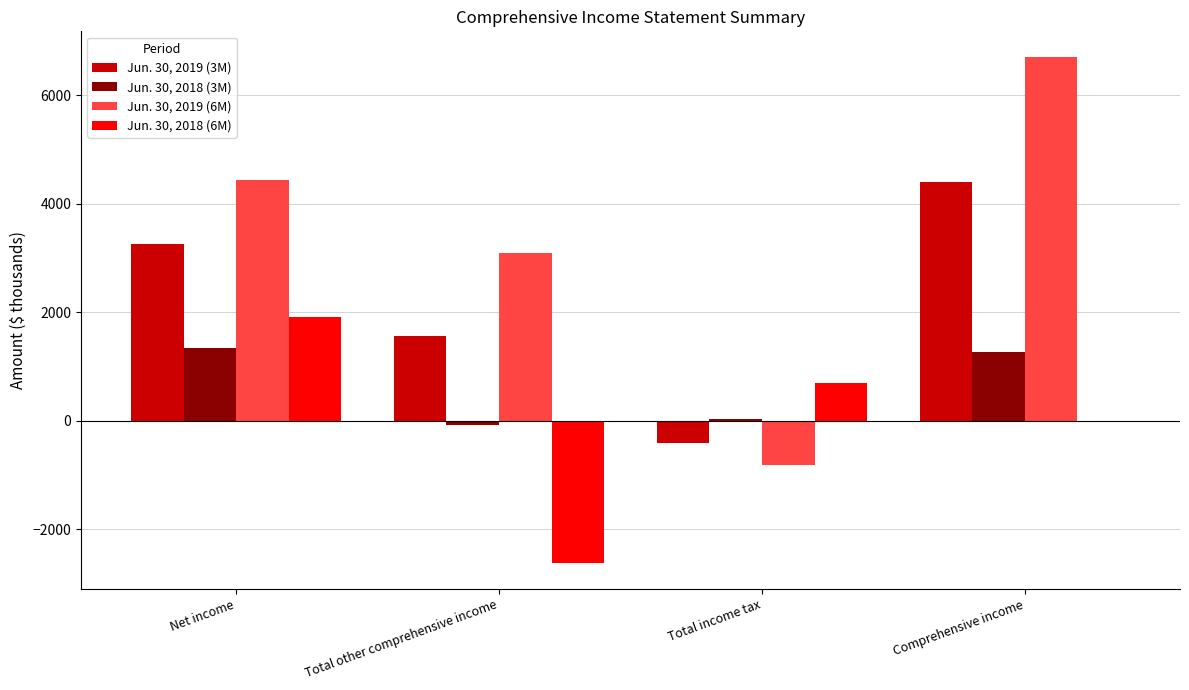

Is the value of Jun. 30, 2018 (6M) at Comprehensive income greater than the value of Jun. 30, 2019 (3M) at Total other comprehensive income?

No